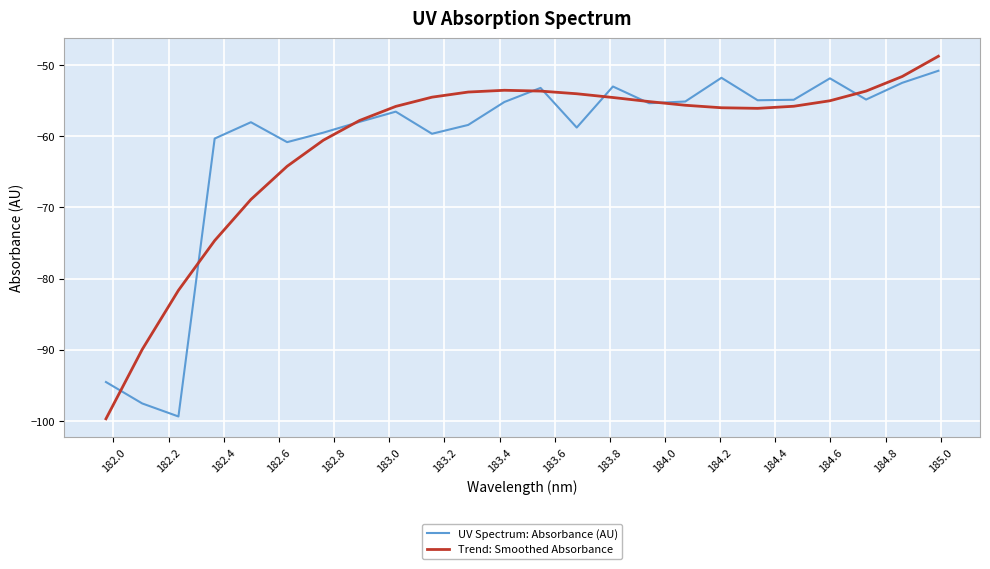

What is the highest value of the Trend: Smoothed Absorbance series?

-48.7